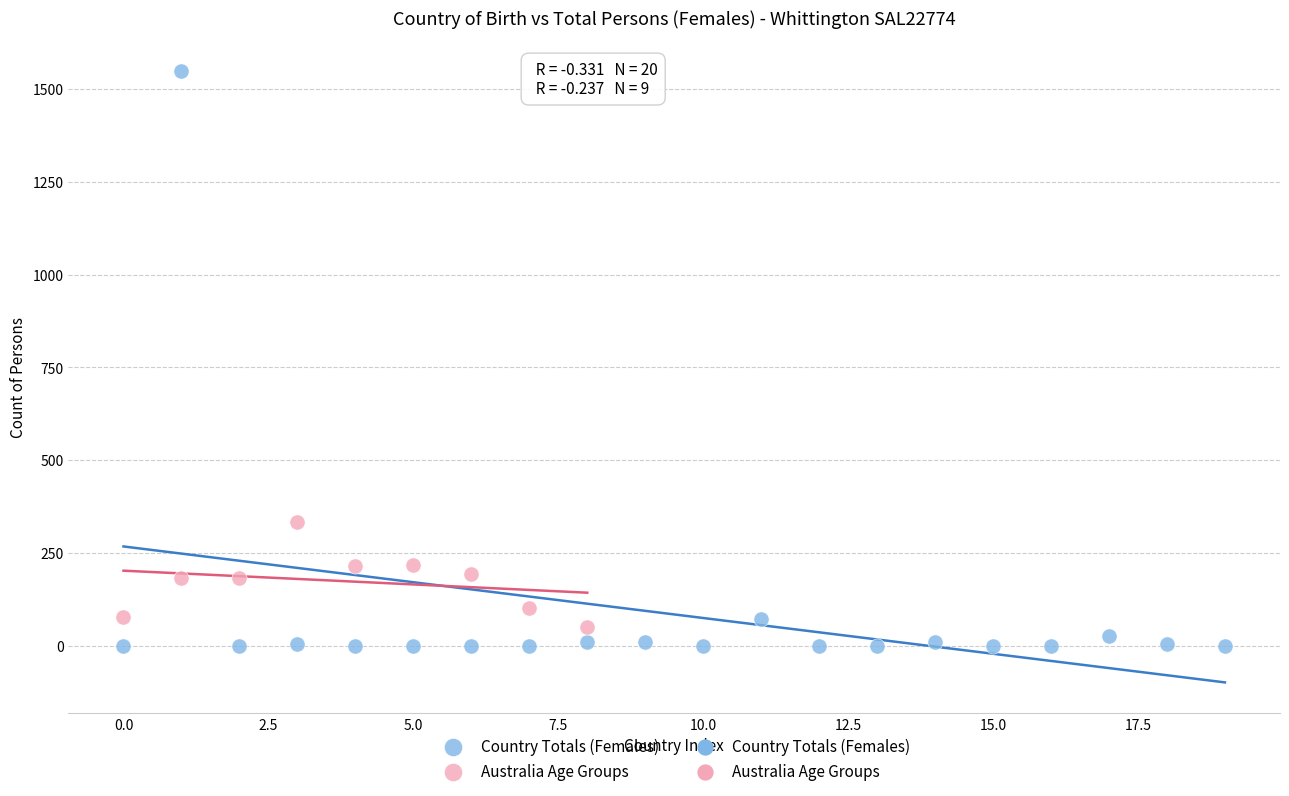

Which series reaches the maximum Y coordinate?

Country Totals (Females)